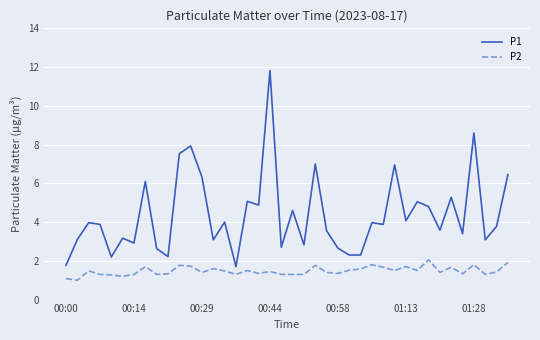

Which series has the widest spread of values?

P1